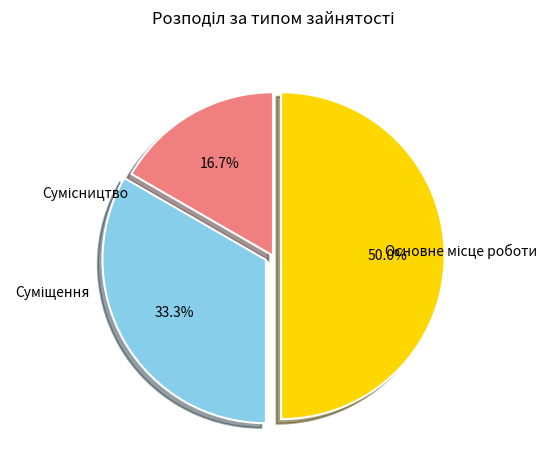

How many slices are in this pie chart?

3